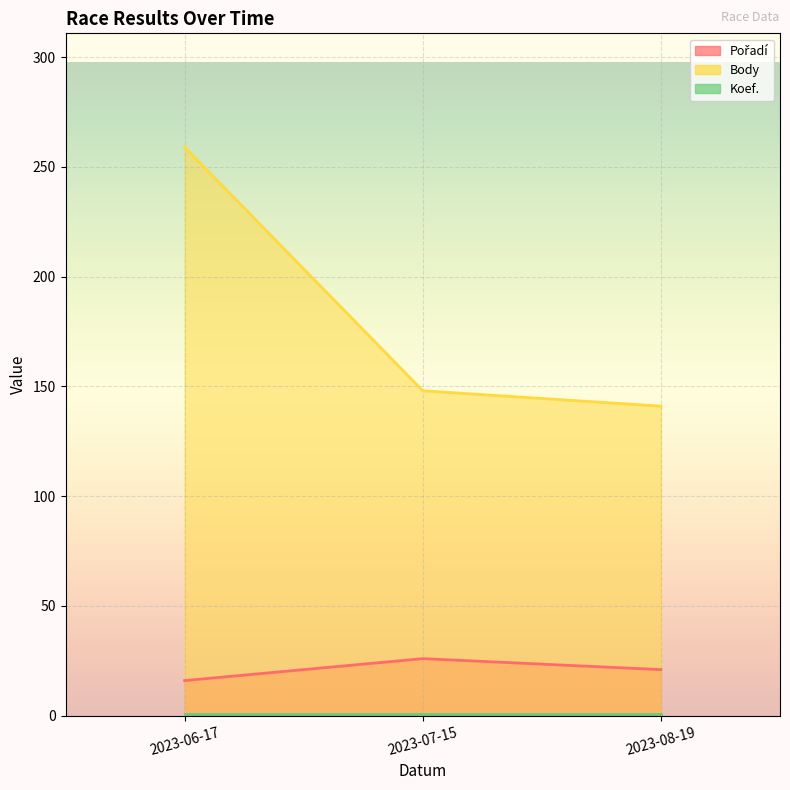

What is the difference between the highest and lowest values at 2023-06-17?

243